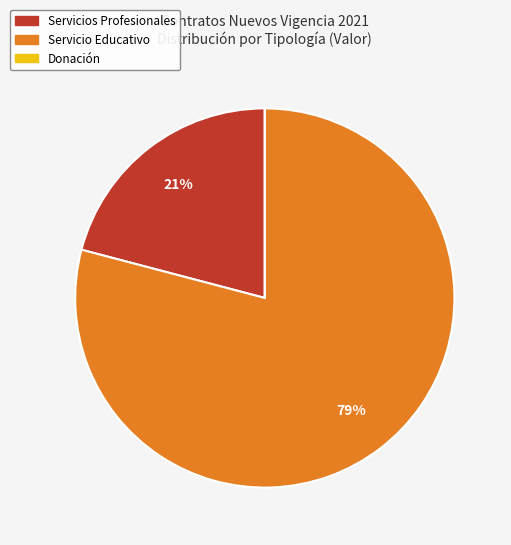

Is there a majority slice in this chart?

Yes